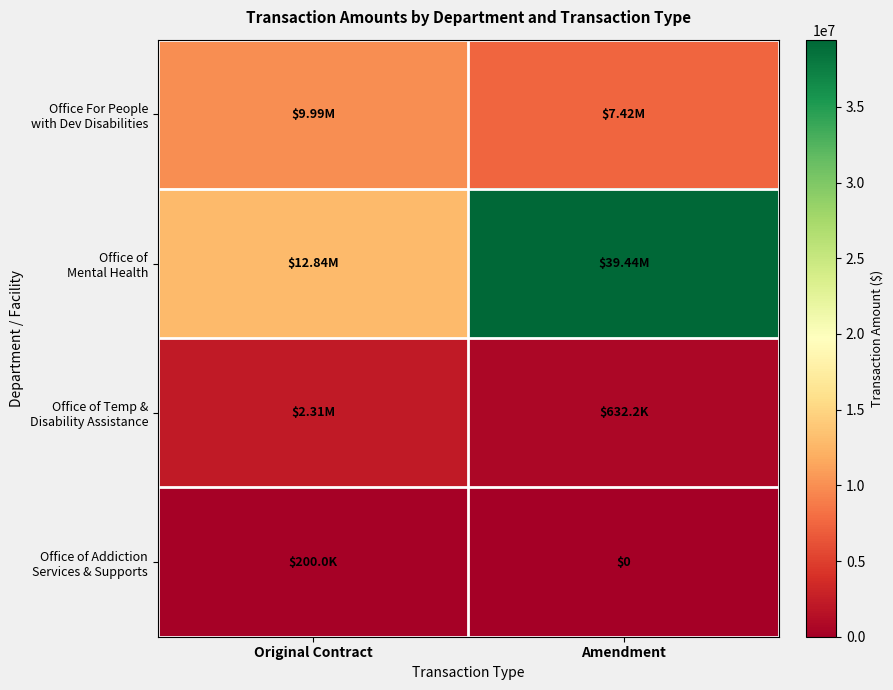

What is the difference between the maximum and minimum values in the Office of Mental Health series?

26599313